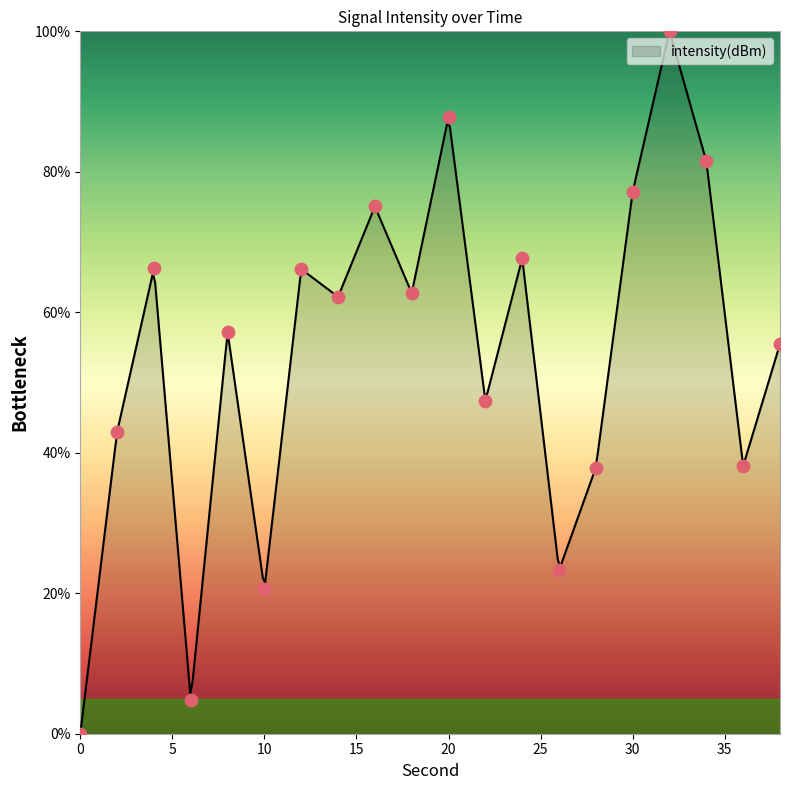

What is the ratio of the value at 4 to the value at 22?

1.4